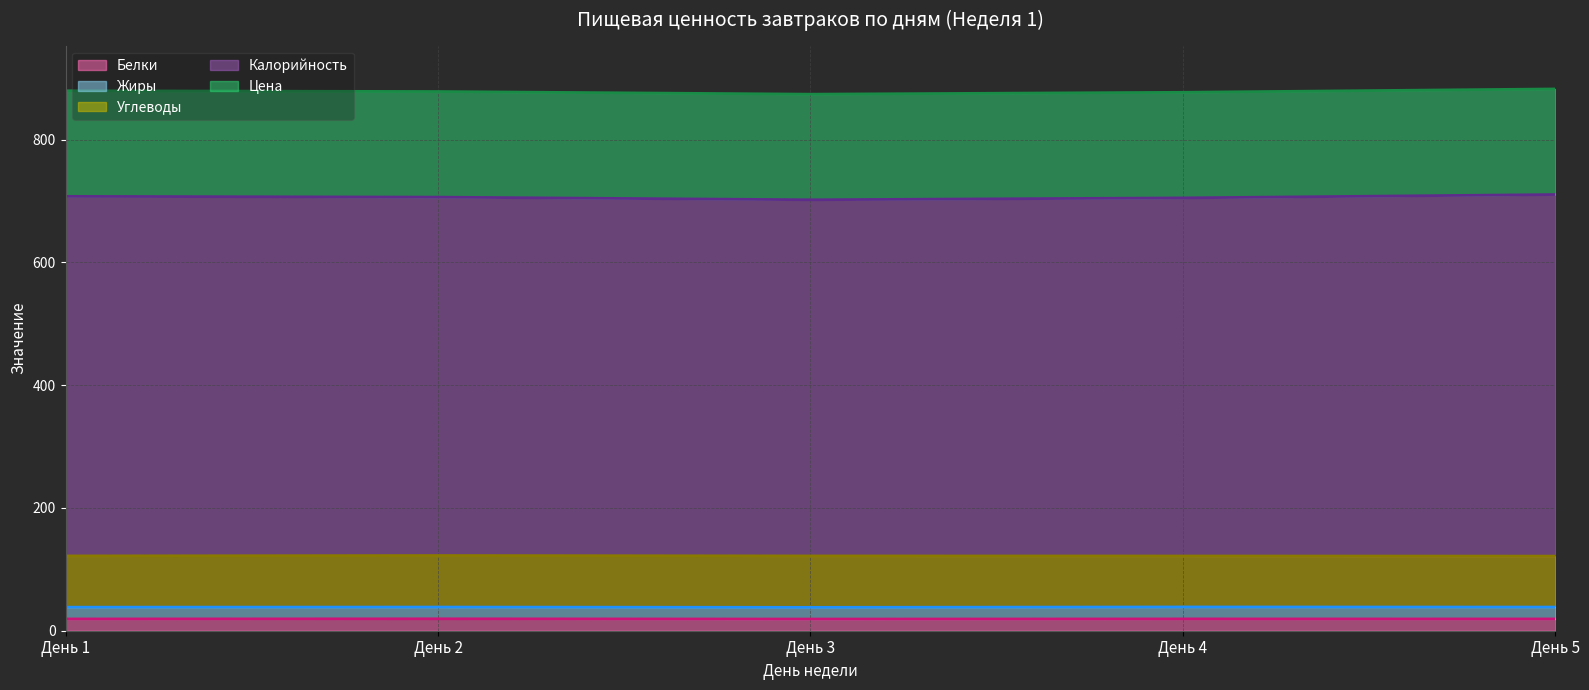

Reading left to right, transcribe all the data shown in this chart.

Белки: 19.2	19.4	19.0	19.2	19.2
Жиры: 19.2	19.1	19.1	19.5	19.4
Углеводы: 83.5	83.9	83.7	83.0	83.0
Калорийность: 585.7	583.8	580.1	583.3	588.9
Цена: 172.0	172.0	172.0	172.0	172.0